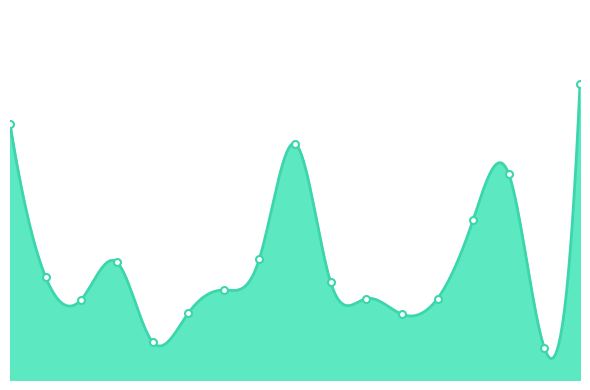

Which category has the lowest value across all series?

чай с сахаром и лимоном